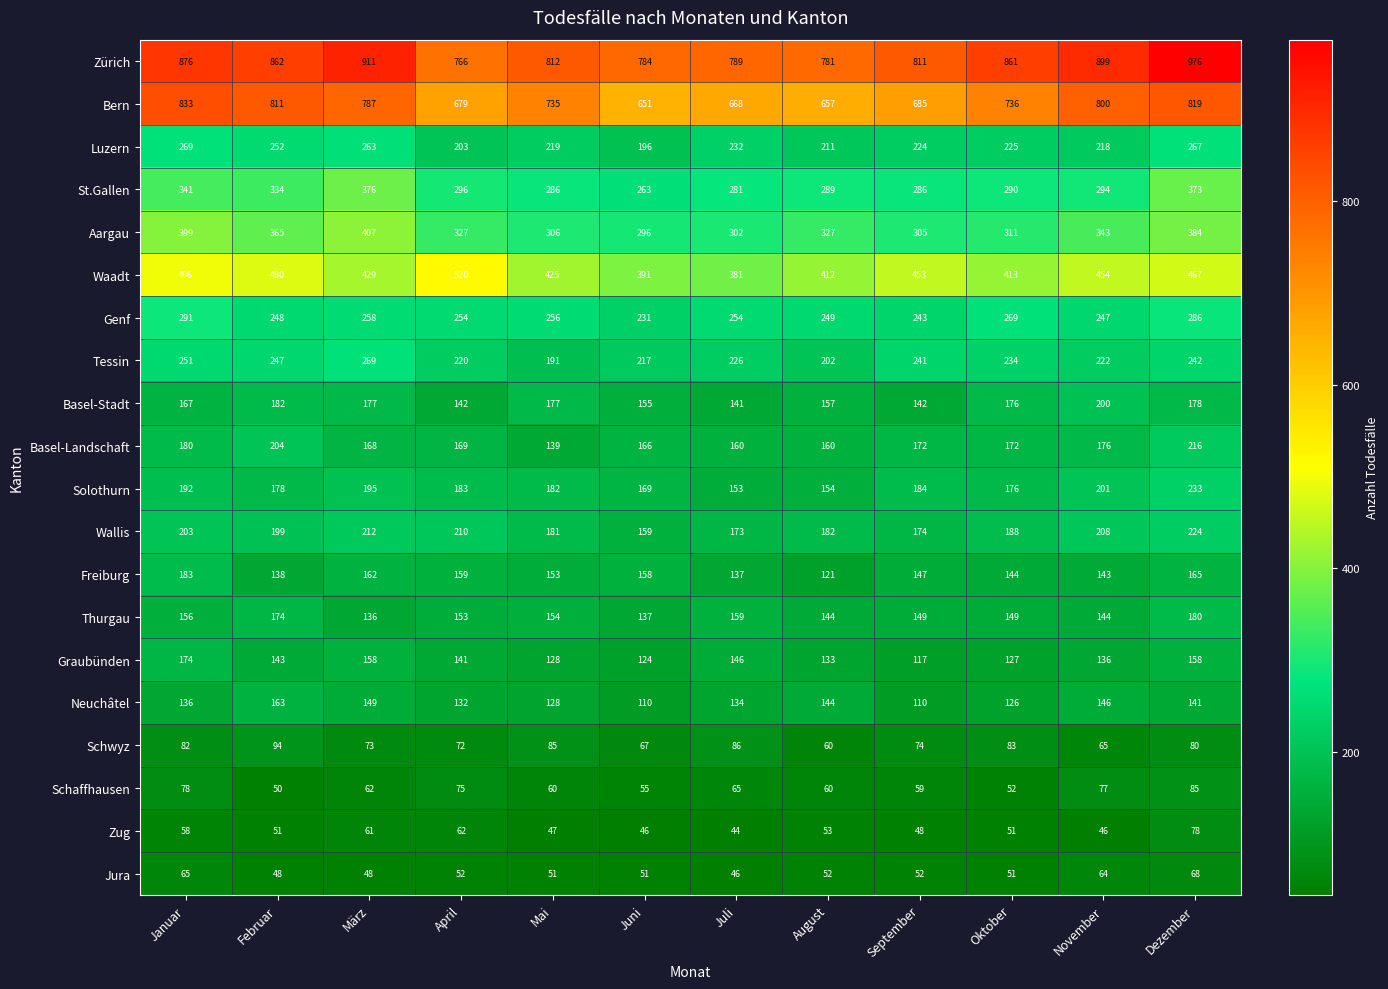

Is it true that Graubünden equals 143 at Februar?

True